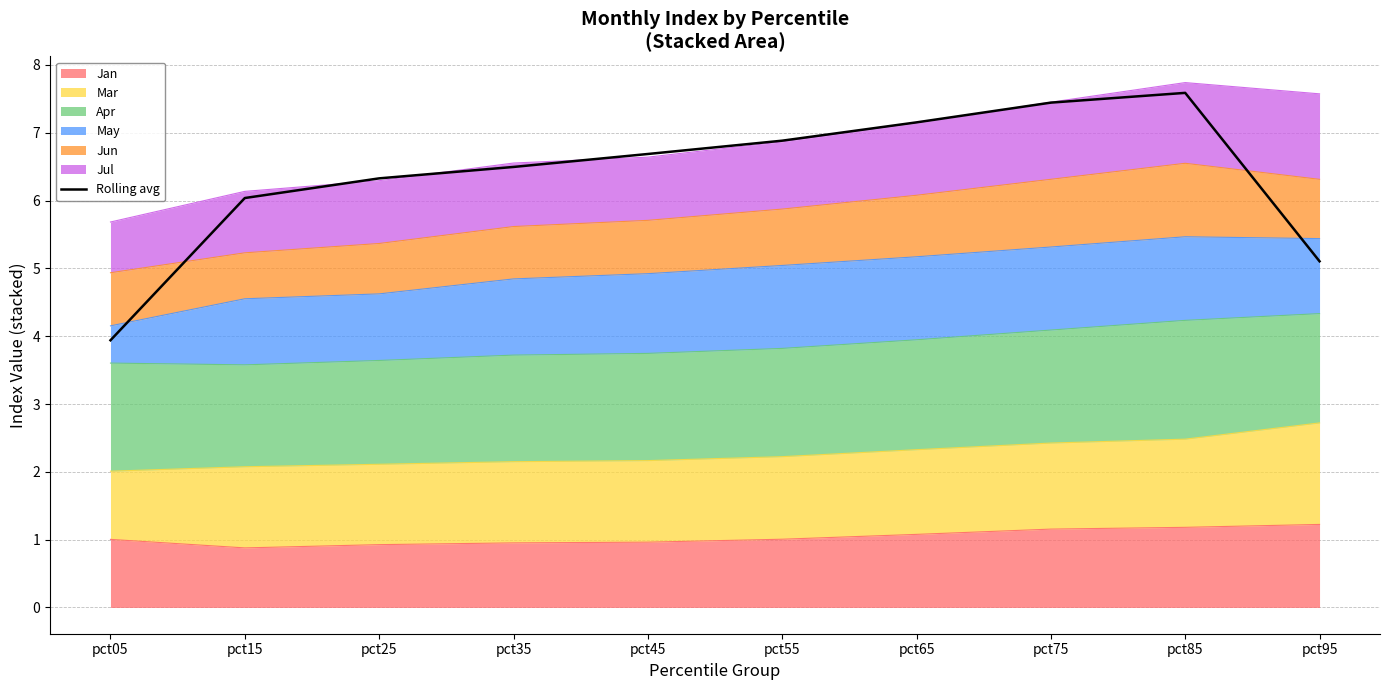

How many points are higher than both their immediate neighbors (excluding endpoints)?

1